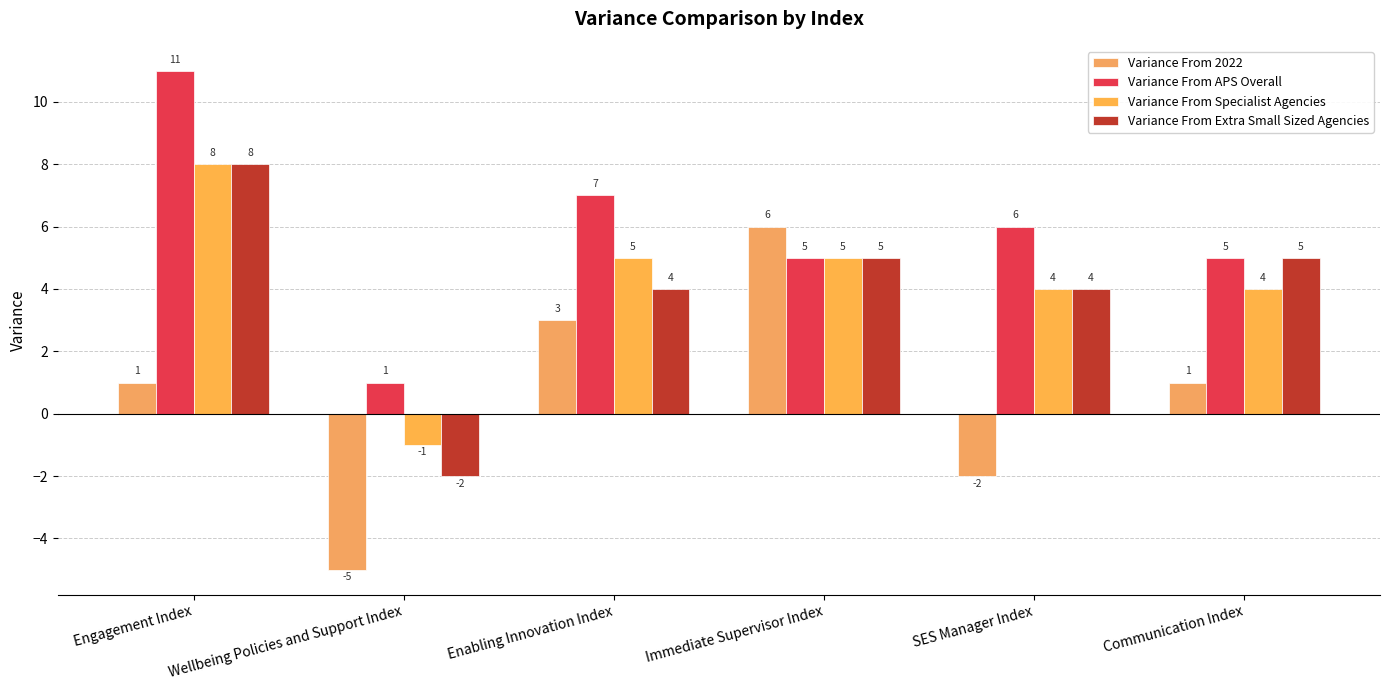

The value of Variance From APS Overall at SES Manager Index is 10. True or false?

False